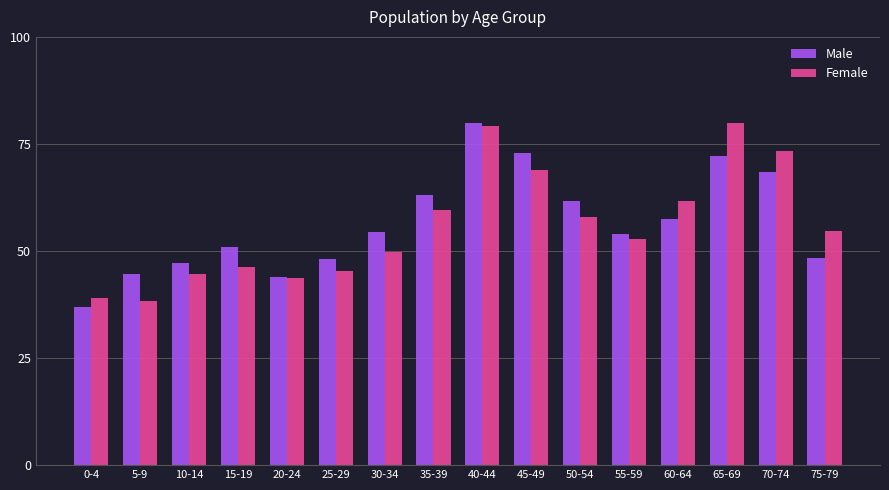

What is the approximate value of Male at 5-9?

44.7